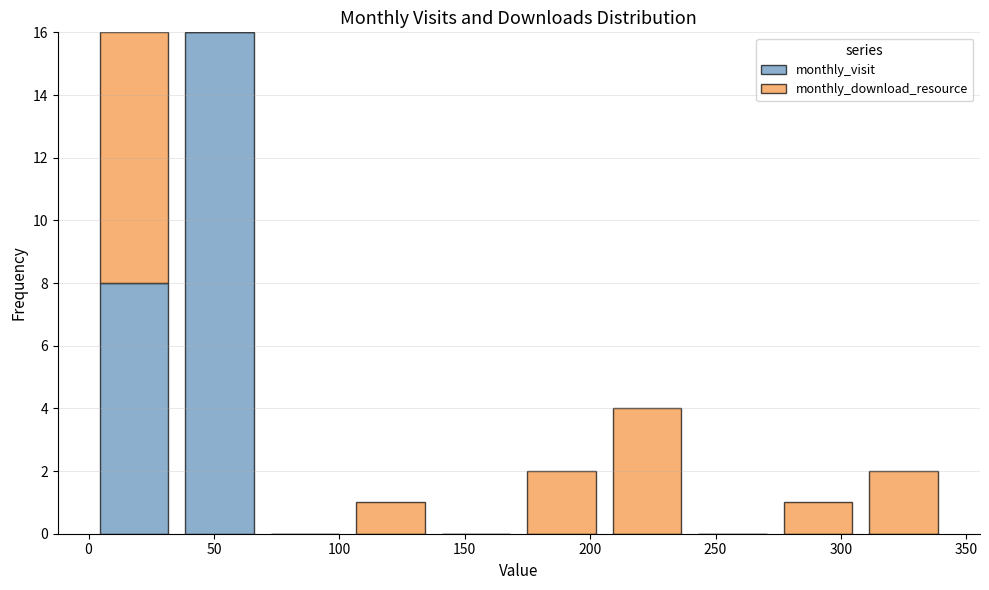

Reading left to right, transcribe this chart: for each stacked bar, give the range it covers on the x-axis and its total height. Neither the bar edges nor the heights are printed on the chart, so give them approximately, as read against the axes.

0 to 35: 16
35 to 70: 16
70 to 105: 0
105 to 135: 1
135 to 170: 0
170 to 205: 2
205 to 240: 4
240 to 275: 0
275 to 310: 1
310 to 340: 2